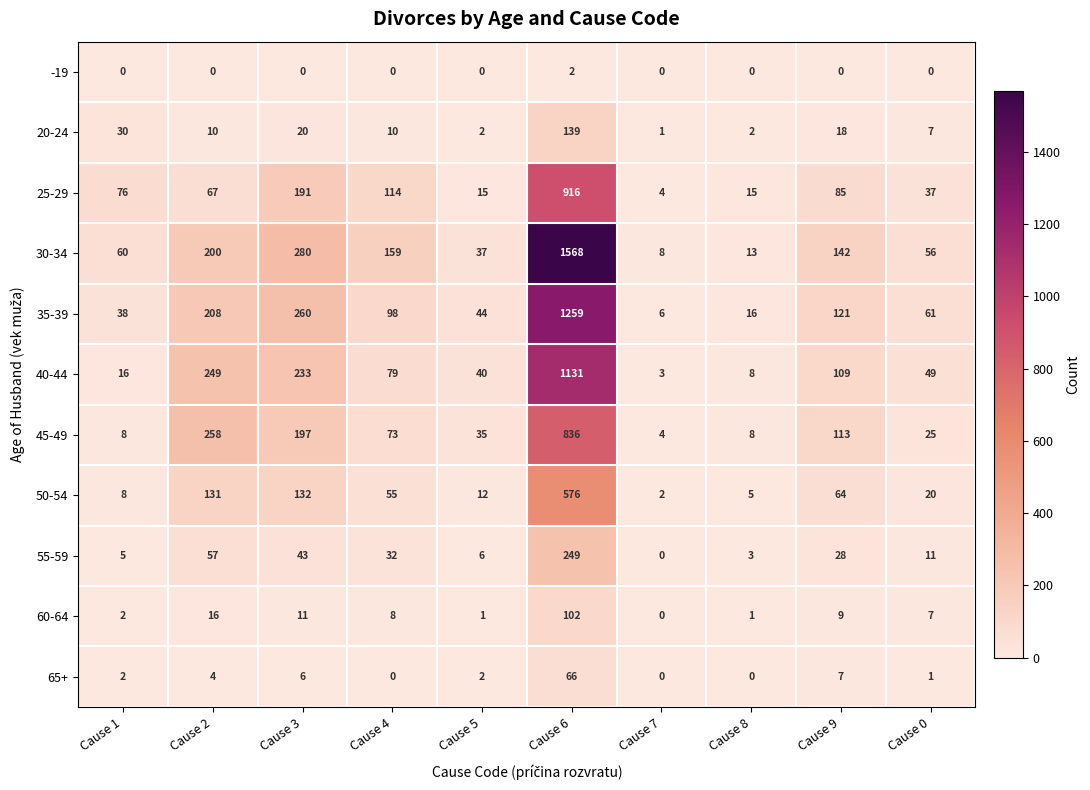

What is the average value of the 25-29 series?

152